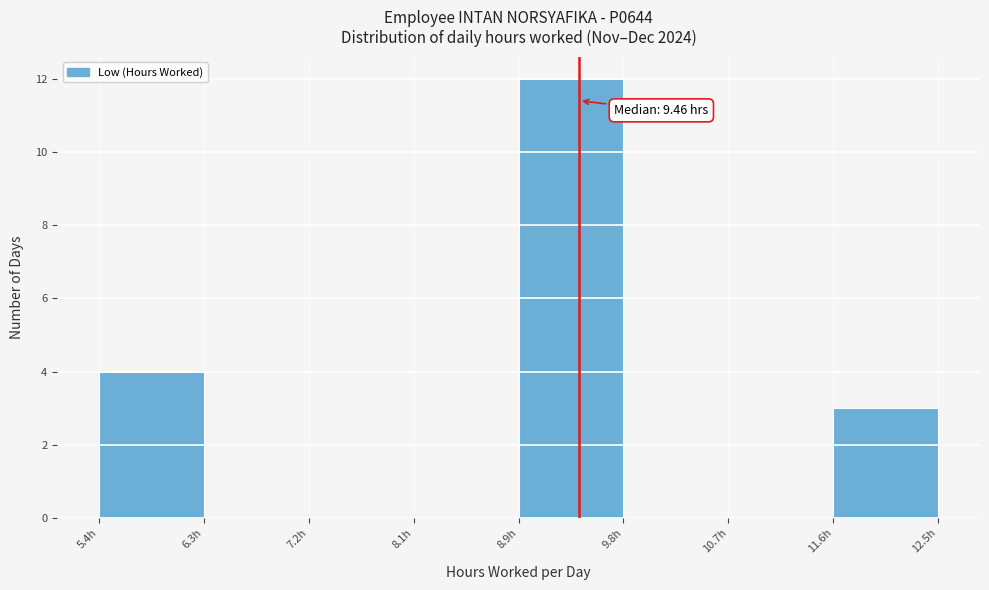

Over which range of the x-axis is the bar tallest?

8.9 to 9.8